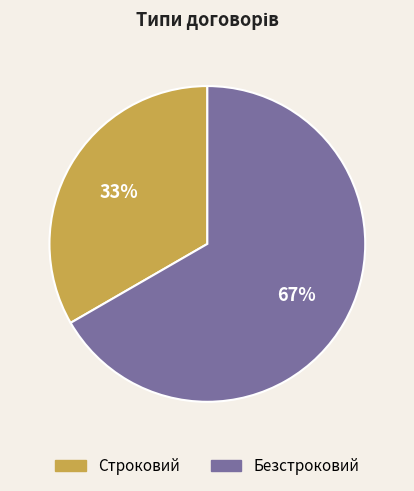

To the nearest percent, what portion does Строковий represent?

33%